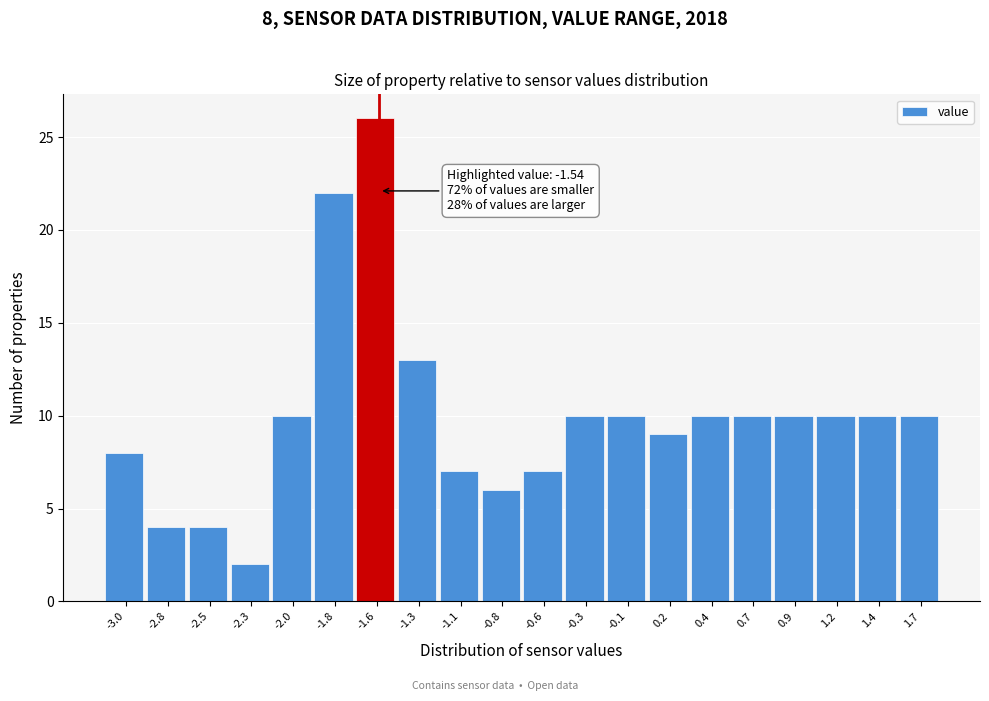

Over which range of the x-axis is the bar tallest?

-1.70 to -1.45